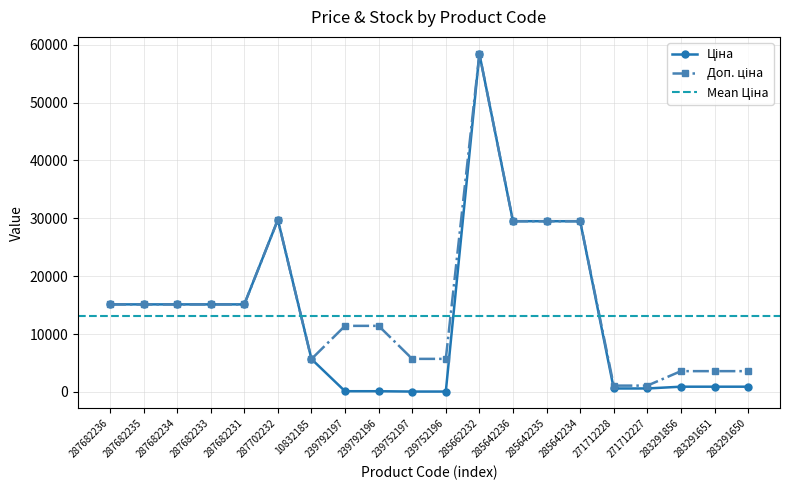

Rank the series by their maximum value, from lowest to highest.

Ціна, Доп. ціна